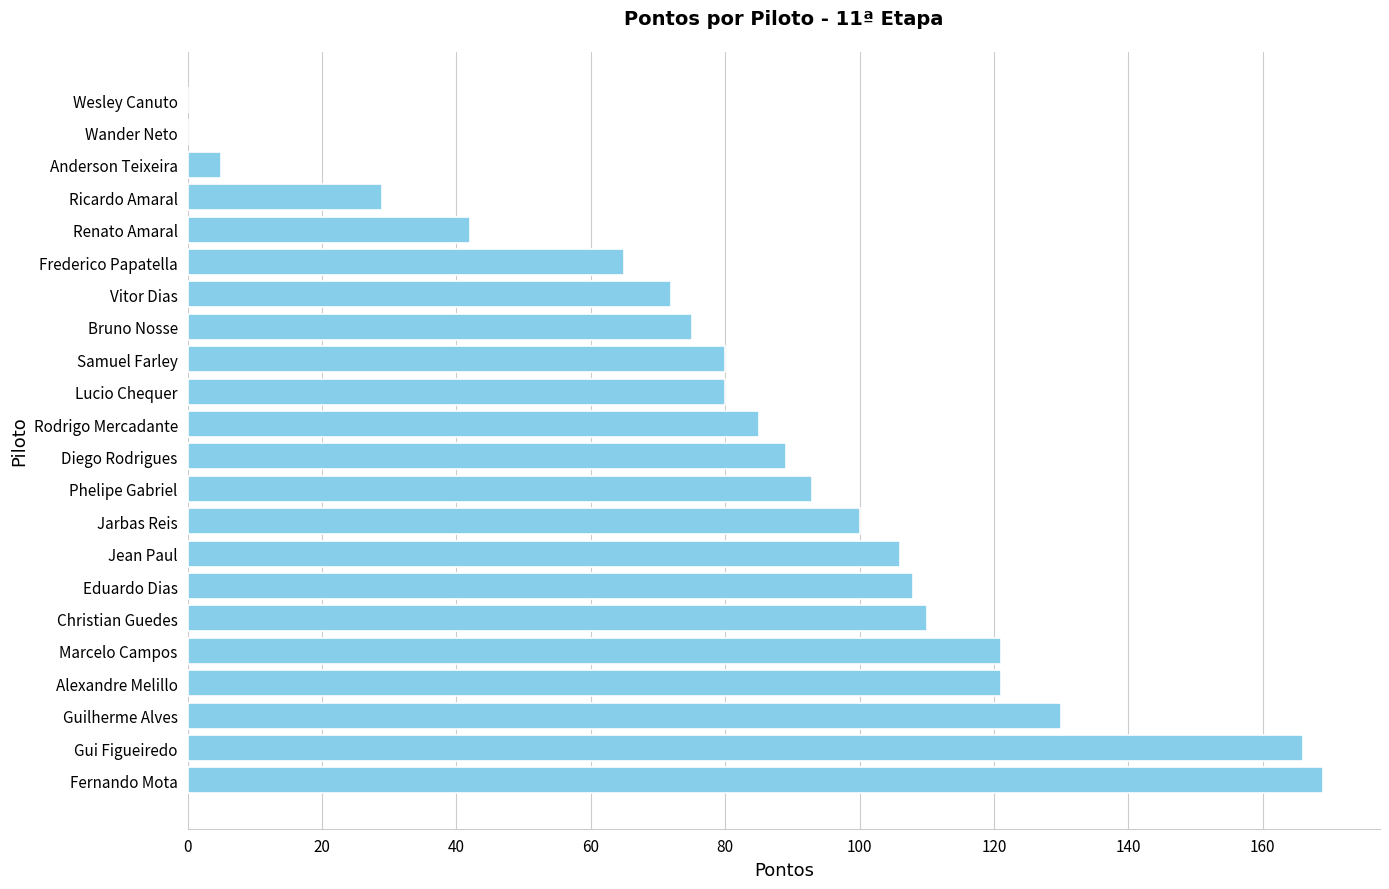

What is the average value?

84